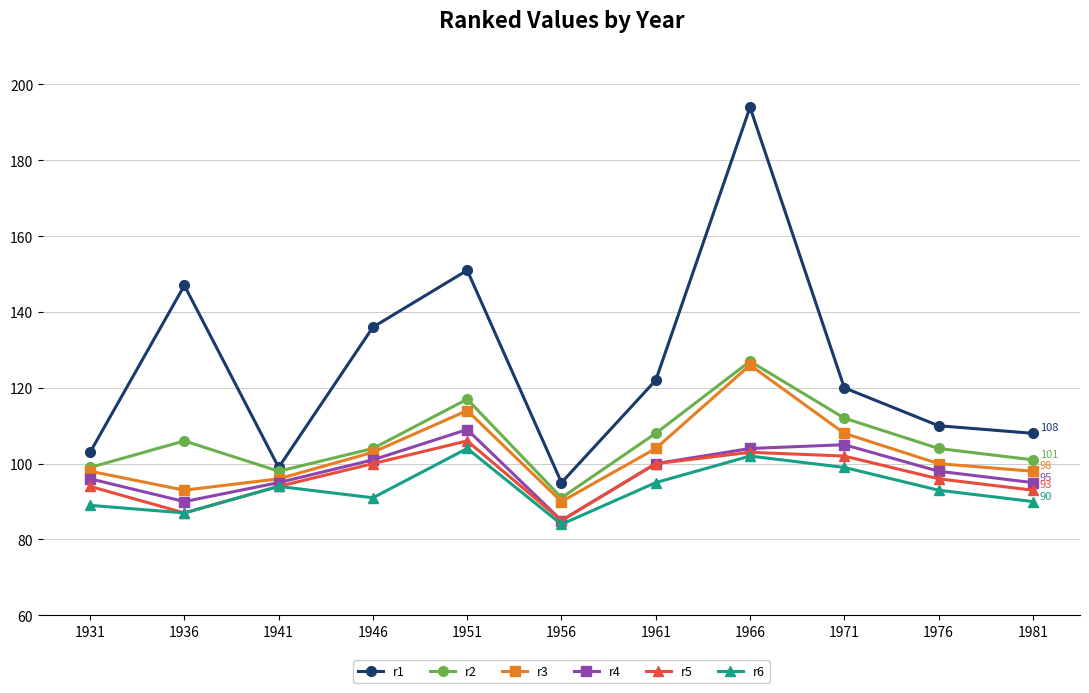

True or false: r5 and r2 cross at least once.

False